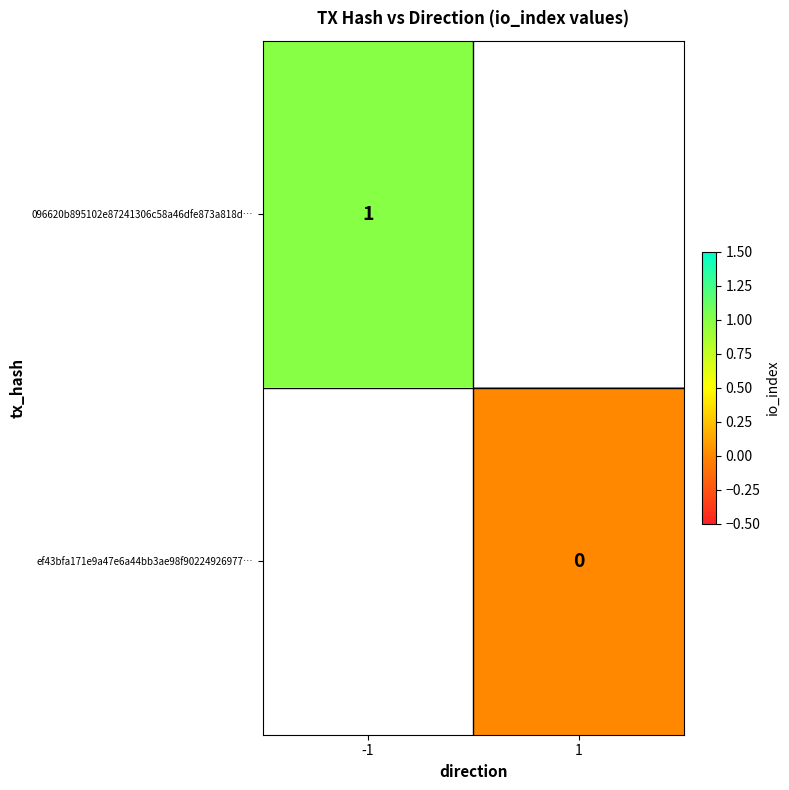

True or false: 096620b895102e87241306c58a46dfe873a818d… has a value of 1 at -1.

True